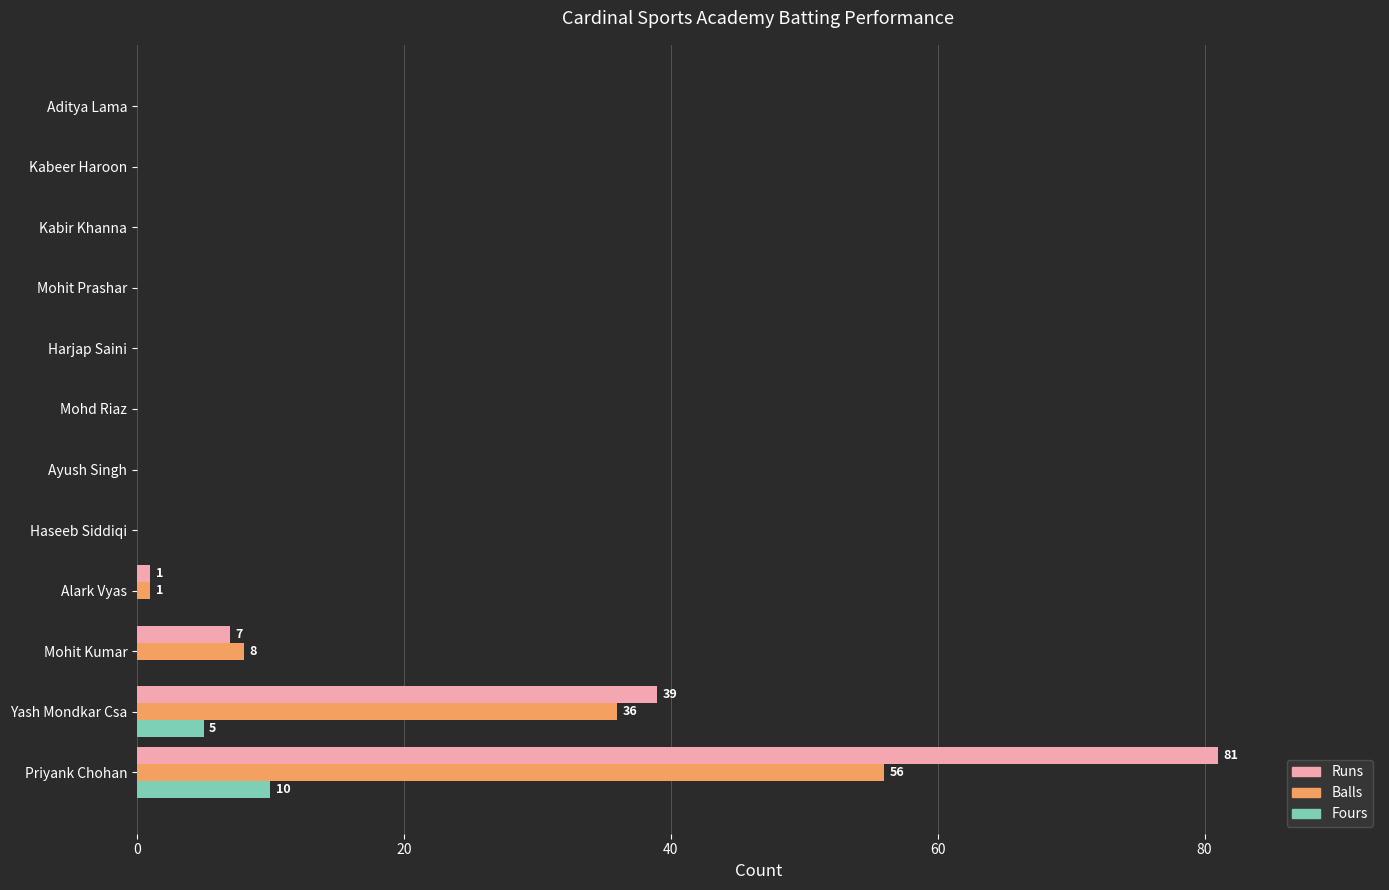

Which label corresponds to the largest value in the chart?

Priyank Chohan